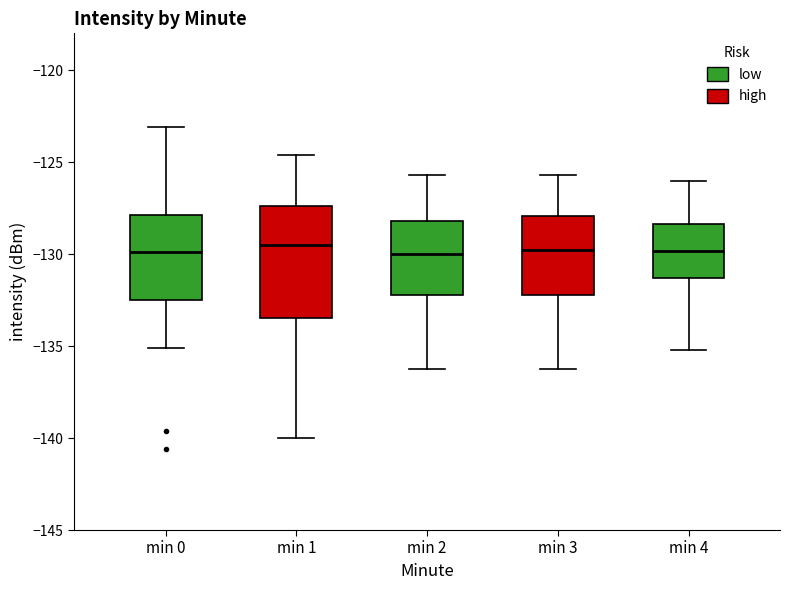

Where does the lower whisker of the box for min 3 end on the y-axis? The values are not printed on the chart, so give them approximately, as read against the axis.

-136.0